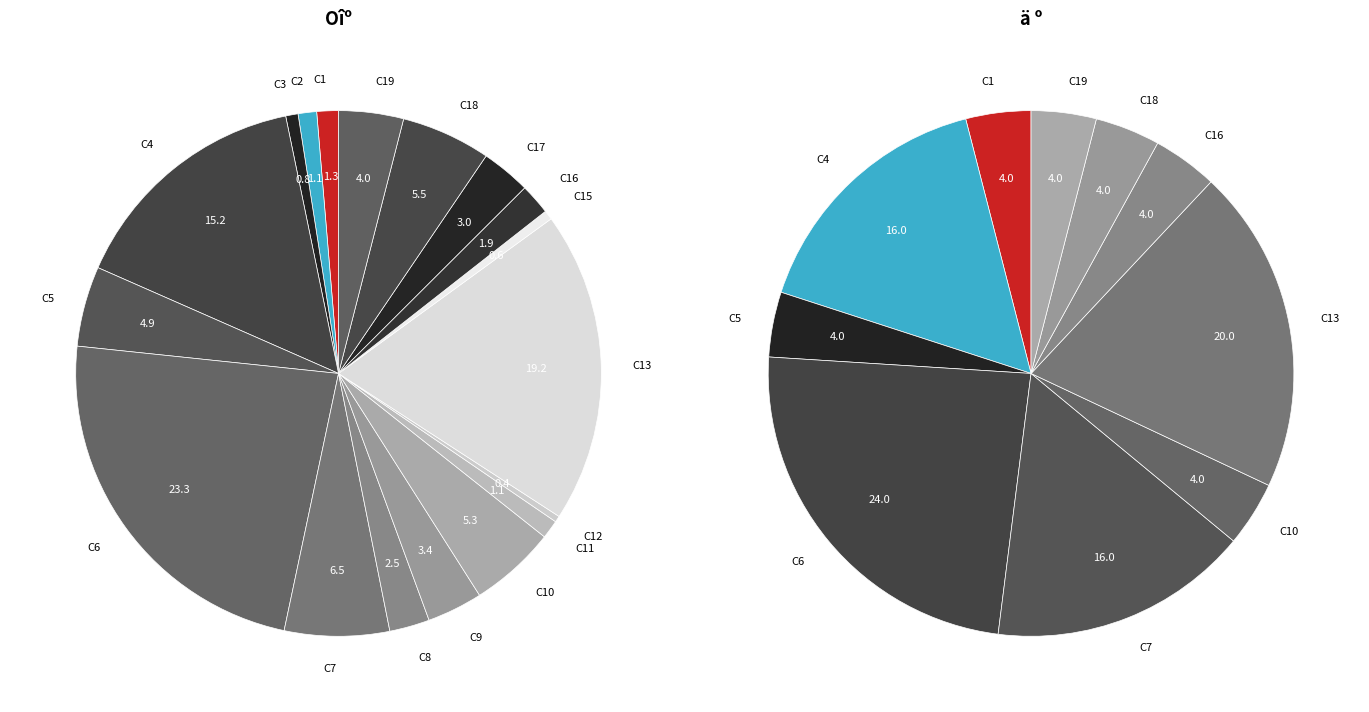

Does 12 account for over 50% of the chart?

No